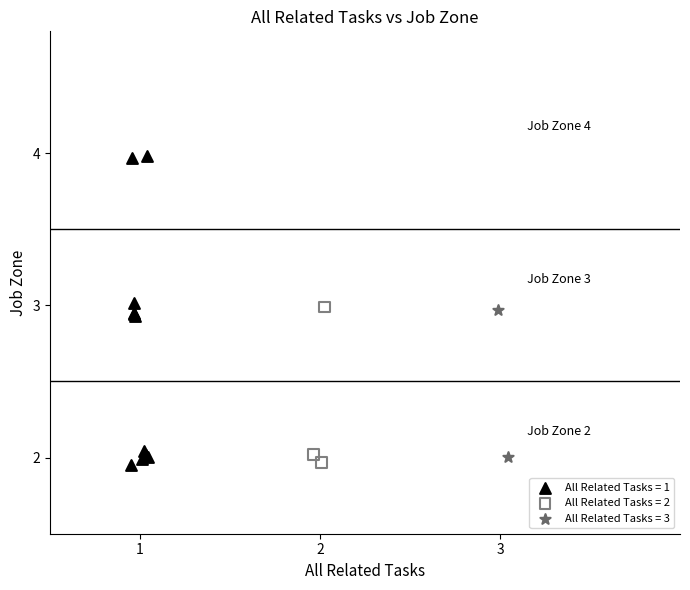

Which series has the largest Y range (max minus min)?

All Related Tasks = 1